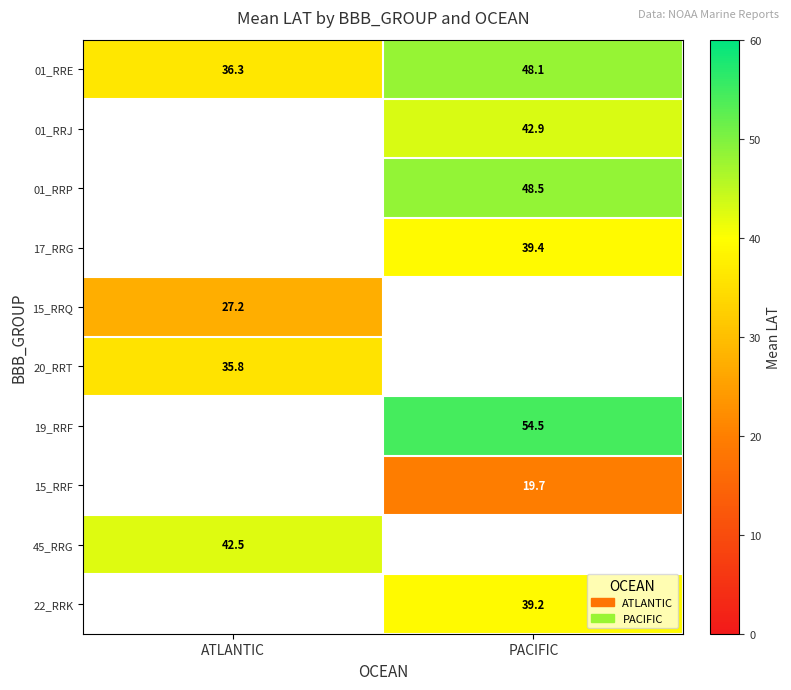

Is the value of 22_RRK at PACIFIC greater than the value of 01_RRP at PACIFIC?

No